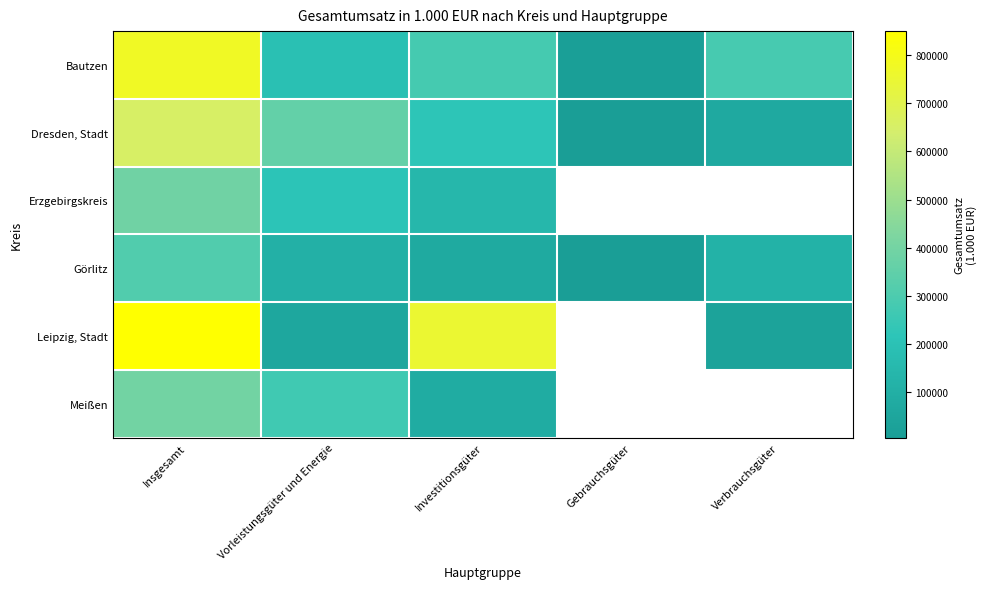

What is the difference between the maximum and minimum values in the Leipzig, Stadt series?

812602.0